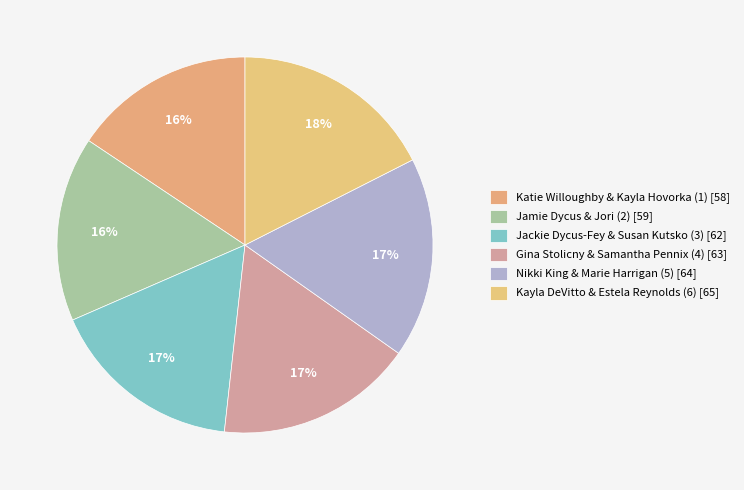

Combined, do Nikki King & Marie Harrigan (5) and Katie Willoughby & Kayla Hovorka (1) account for over 50%?

No